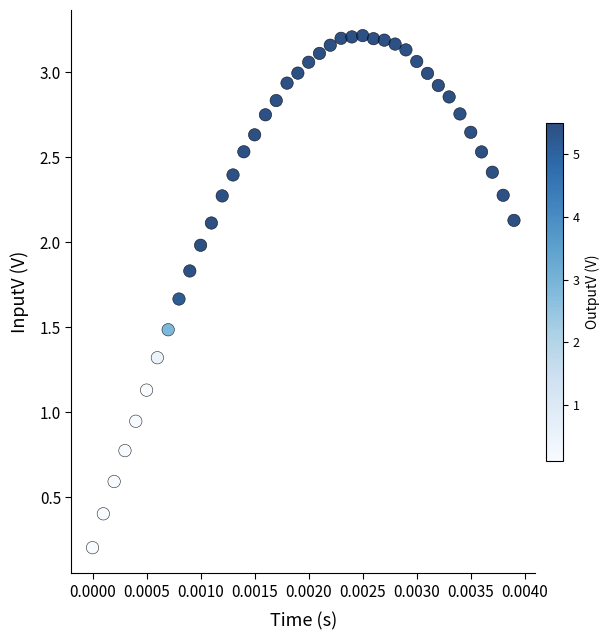

What is the range of Y values (max minus min)?

3.0